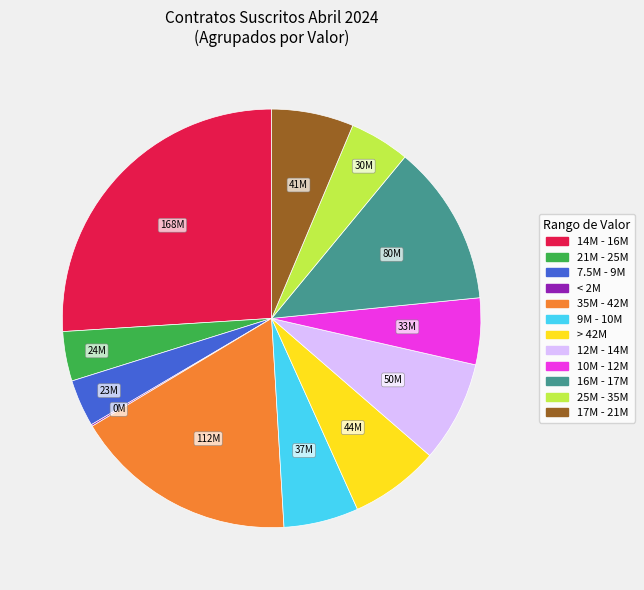

Does any single category account for the majority?

No